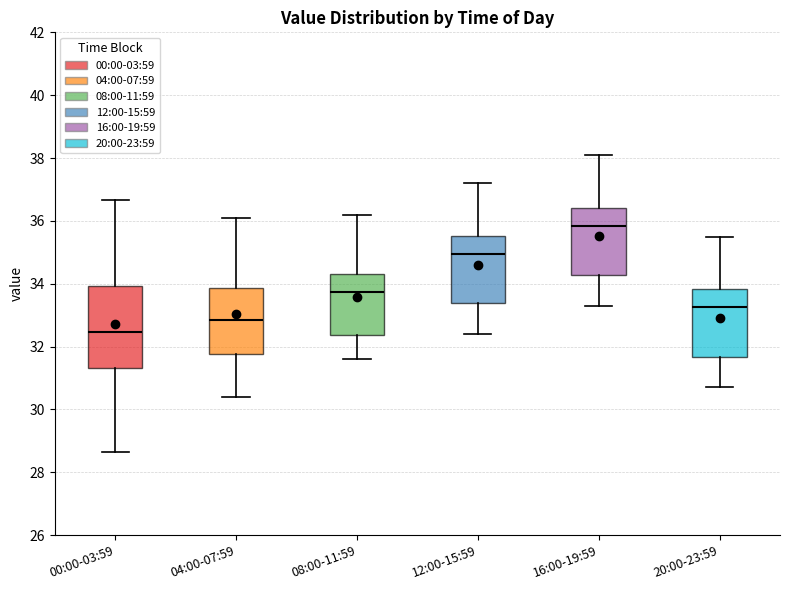

Reading left to right, transcribe this box plot: for each box, give where its median line is, the range the box spans, and where its two whiskers end, as read against the y-axis. The values are not printed on the chart, so give them approximately, as read against the axis.

00:00-03:59: median 32.4, box 31.4 to 34.0, whiskers 28.6 to 36.6
04:00-07:59: median 32.8, box 31.8 to 33.8, whiskers 30.4 to 36.2
08:00-11:59: median 33.8, box 32.4 to 34.4, whiskers 31.6 to 36.2
12:00-15:59: median 35.0, box 33.4 to 35.6, whiskers 32.4 to 37.2
16:00-19:59: median 35.8, box 34.2 to 36.4, whiskers 33.4 to 38.2
20:00-23:59: median 33.2, box 31.6 to 33.8, whiskers 30.8 to 35.6